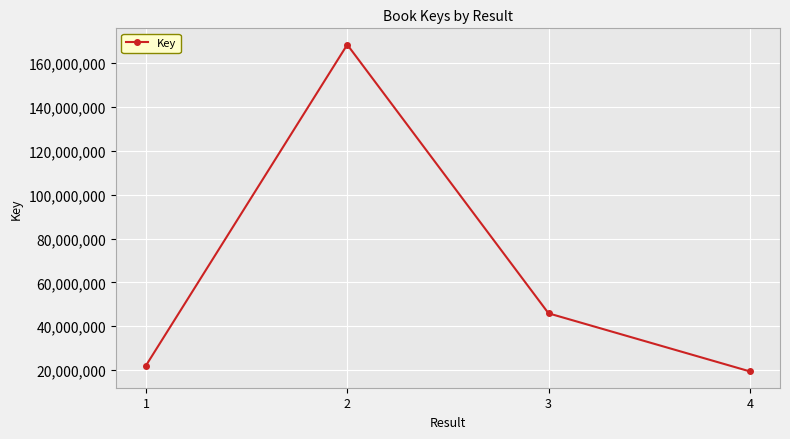

Does the chart have visible grid lines?

Yes